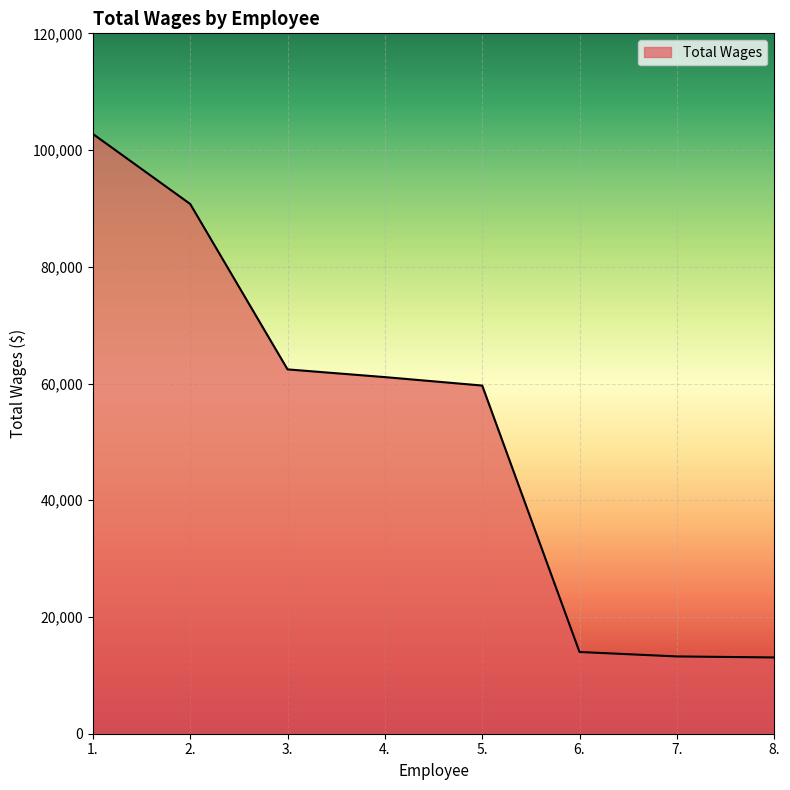

Which label corresponds to the largest value in the chart?

1.